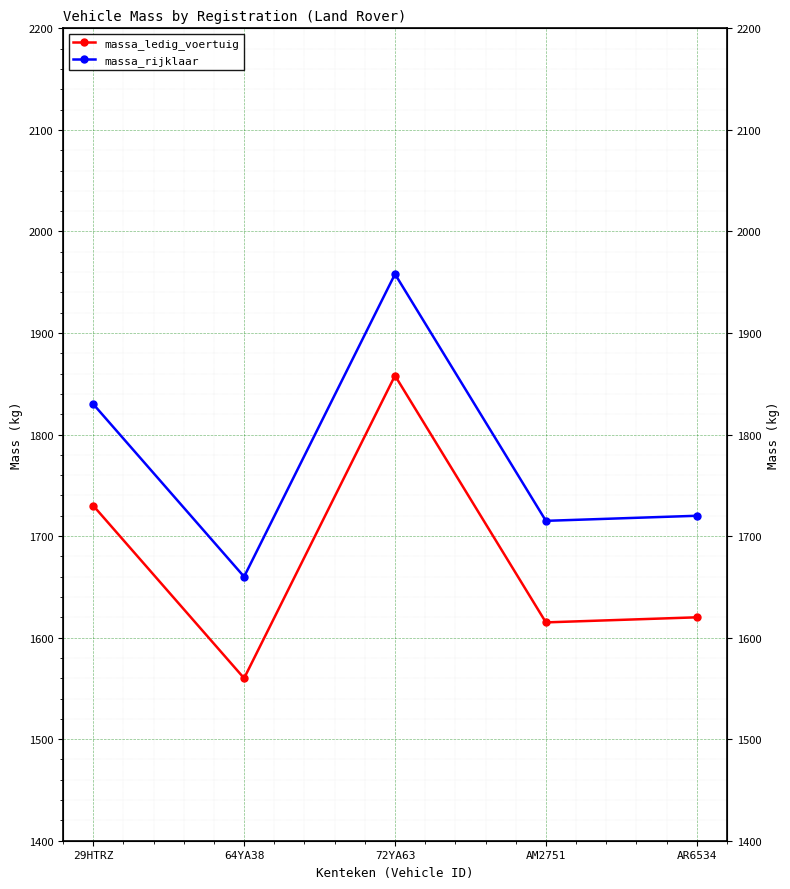

Which series has the largest total across all categories?

massa_rijklaar